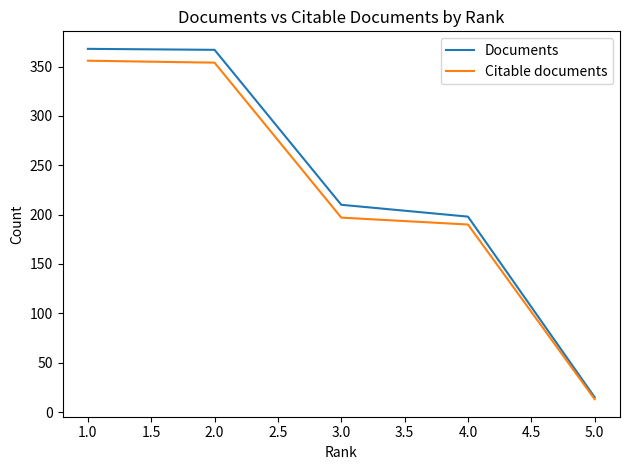

The value of Citable documents at 1.0 is 356. True or false?

True